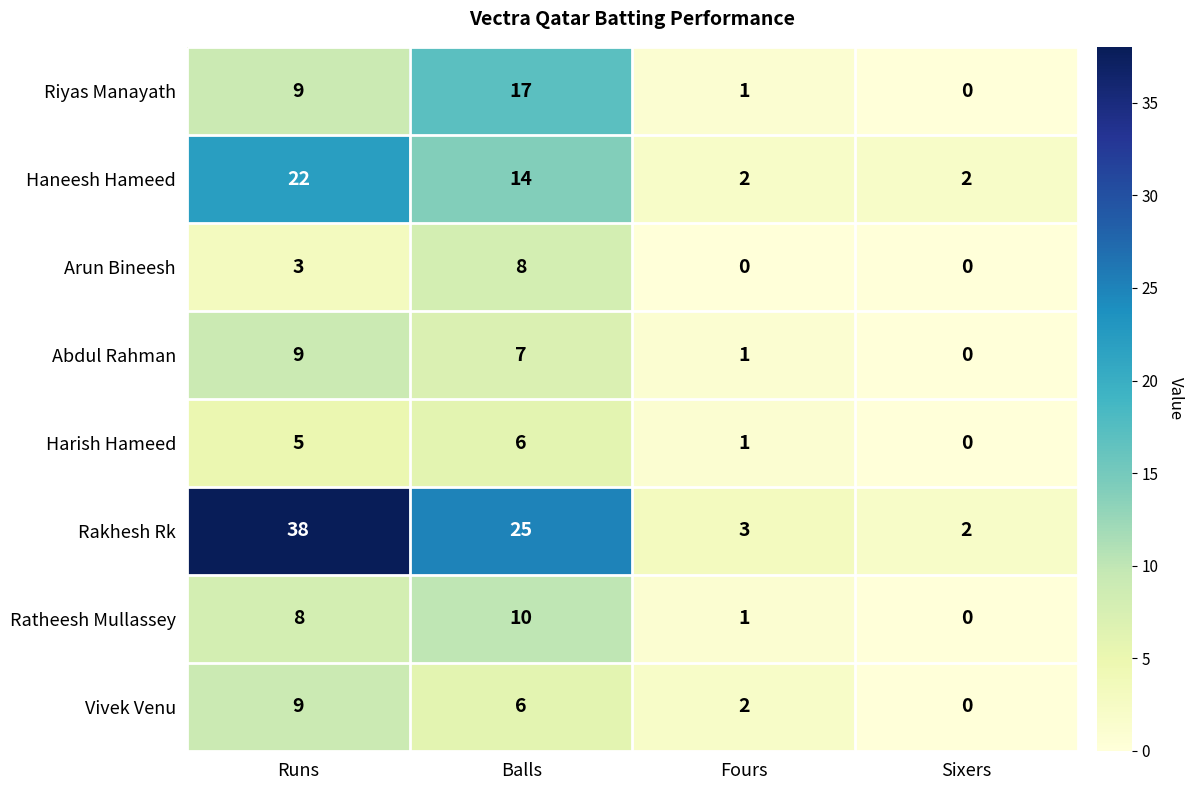

What is the greatest value displayed?

38